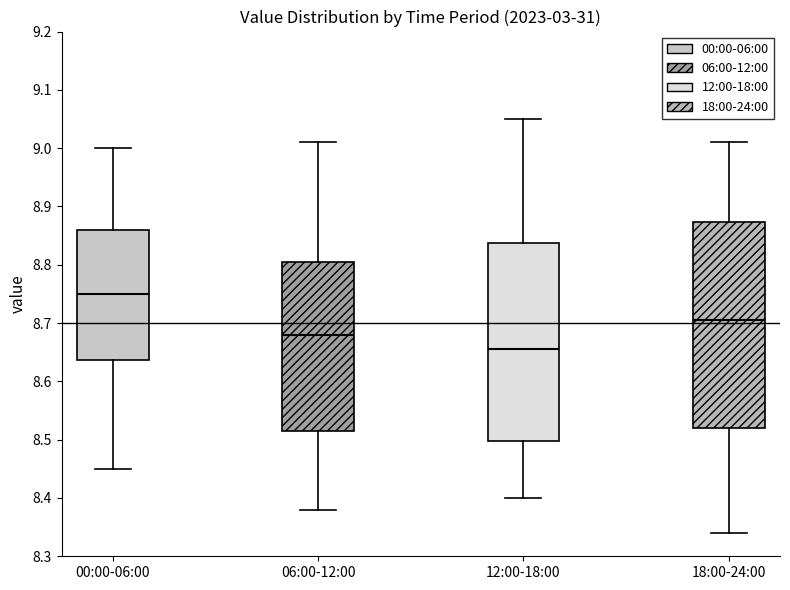

Reading left to right, transcribe this box plot: for each box, give where its median line is, the range the box spans, and where its two whiskers end, as read against the y-axis. The values are not printed on the chart, so give them approximately, as read against the axis.

00:00-06:00: median 8.75, box 8.64 to 8.86, whiskers 8.45 to 9.00
06:00-12:00: median 8.68, box 8.52 to 8.81, whiskers 8.38 to 9.01
12:00-18:00: median 8.66, box 8.50 to 8.84, whiskers 8.40 to 9.05
18:00-24:00: median 8.71, box 8.52 to 8.87, whiskers 8.34 to 9.01